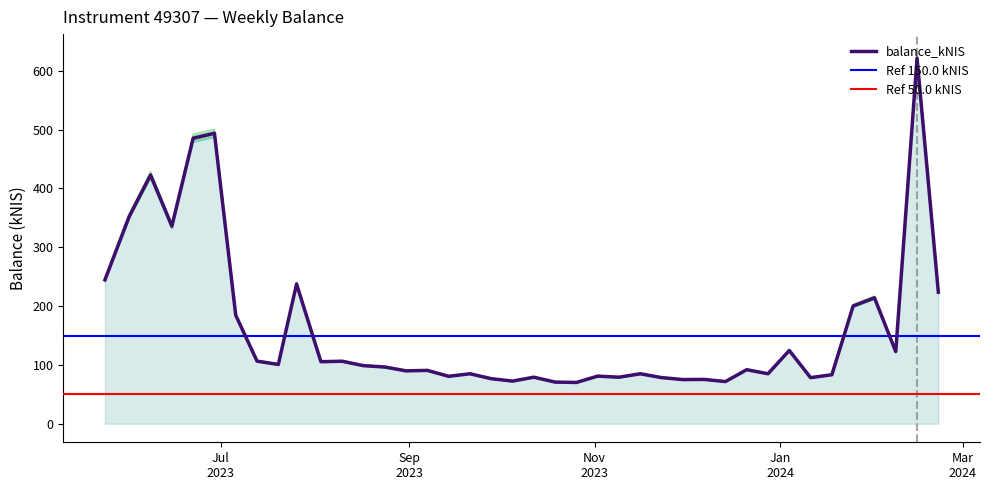

Reading left to right, transcribe all the data shown in this chart.

2023-05-24=241.0	2023-06-01=347.4	2023-06-08=416.5	2023-06-15=330.9	2023-06-22=478.2	2023-06-29=486.4	2023-07-06=181.8	2023-07-13=104.9	2023-07-20=99.3	2023-07-26=233.9	2023-08-03=103.9	2023-08-10=104.6	2023-08-17=97.3	2023-08-24=95.0	2023-08-31=88.5	2023-09-07=89.3	2023-09-14=79.4	2023-09-21=83.7	2023-09-28=75.5	2023-10-05=71.4	2023-10-12=77.9	2023-10-19=69.7	2023-10-26=69.1	2023-11-02=79.7	2023-11-09=77.9	2023-11-16=83.7	2023-11-23=77.3	2023-11-30=73.9	2023-12-07=74.2	2023-12-14=70.6	2023-12-21=90.5	2023-12-28=83.7	2024-01-04=122.7	2024-01-11=77.1	2024-01-18=82.1	2024-01-25=197.2	2024-02-01=210.9	2024-02-08=120.8	2024-02-15=612.2	2024-02-22=220.4